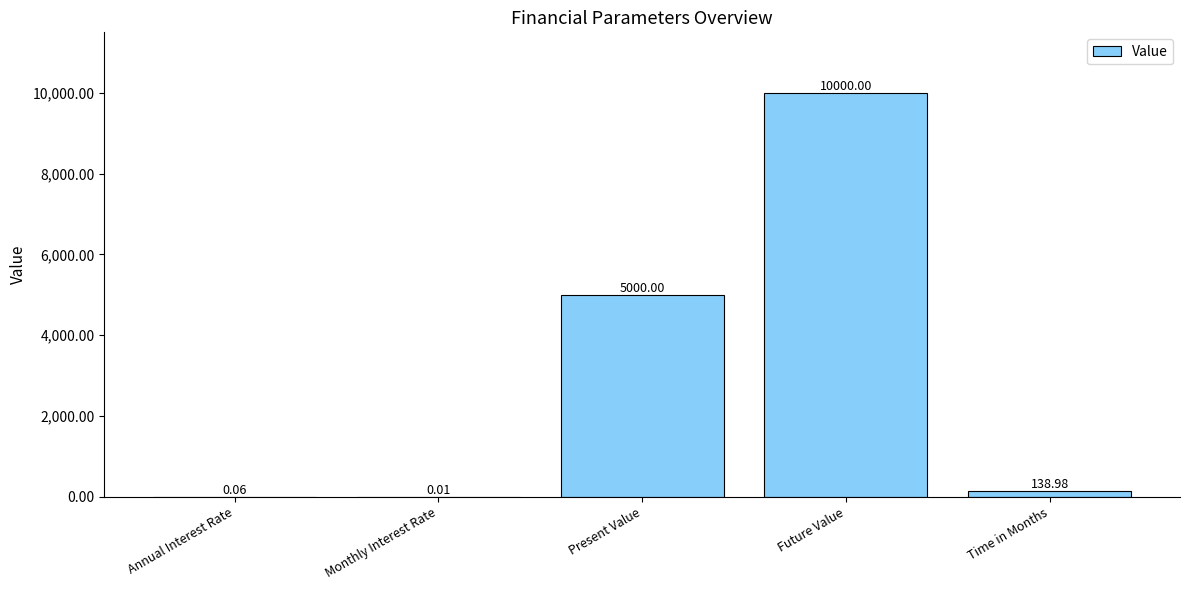

What is the sum of the values at Future Value and Present Value?

15000.0